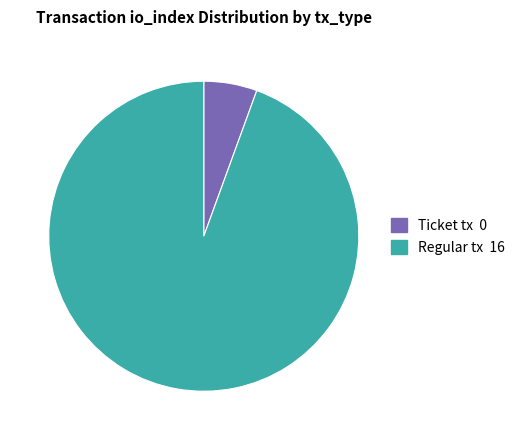

What is the majority slice?

Regular tx 16